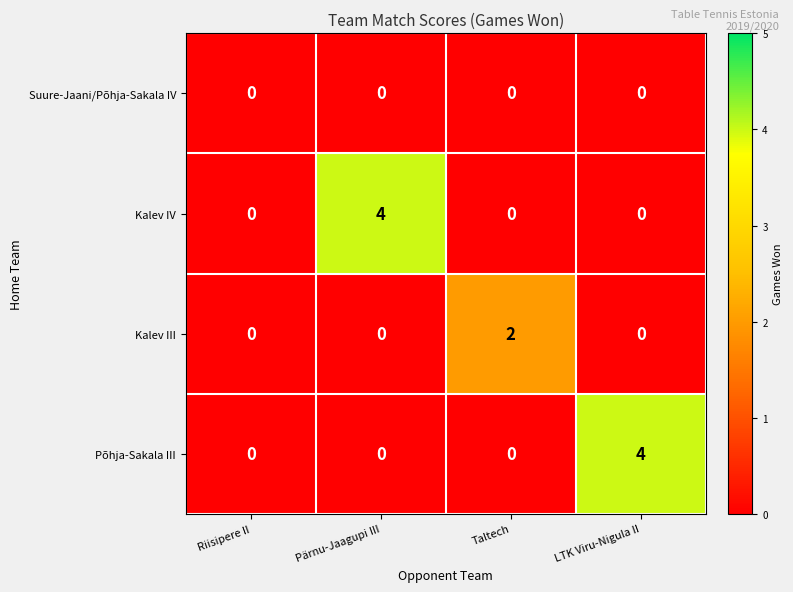

Reading right to left, transcribe all the data shown in this chart.

Suure-Jaani/Põhja-Sakala IV: LTK Viru-Nigula II=0	Taltech=0	Pärnu-Jaagupi III=0	Riisipere II=0
Kalev IV: LTK Viru-Nigula II=0	Taltech=0	Pärnu-Jaagupi III=4	Riisipere II=0
Kalev III: LTK Viru-Nigula II=0	Taltech=2	Pärnu-Jaagupi III=0	Riisipere II=0
Põhja-Sakala III: LTK Viru-Nigula II=4	Taltech=0	Pärnu-Jaagupi III=0	Riisipere II=0